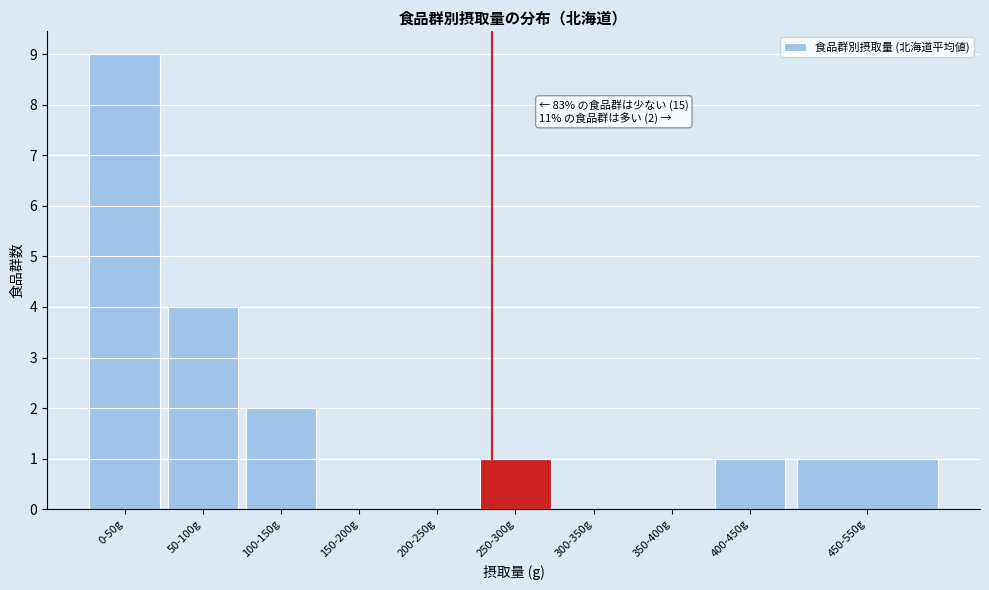

Reading left to right, list all the values displayed in this chart.

0-50g=9	50-100g=4	100-150g=2	150-200g=0	200-250g=0	250-300g=1	300-350g=0	350-400g=0	400-450g=1	450-550g=1